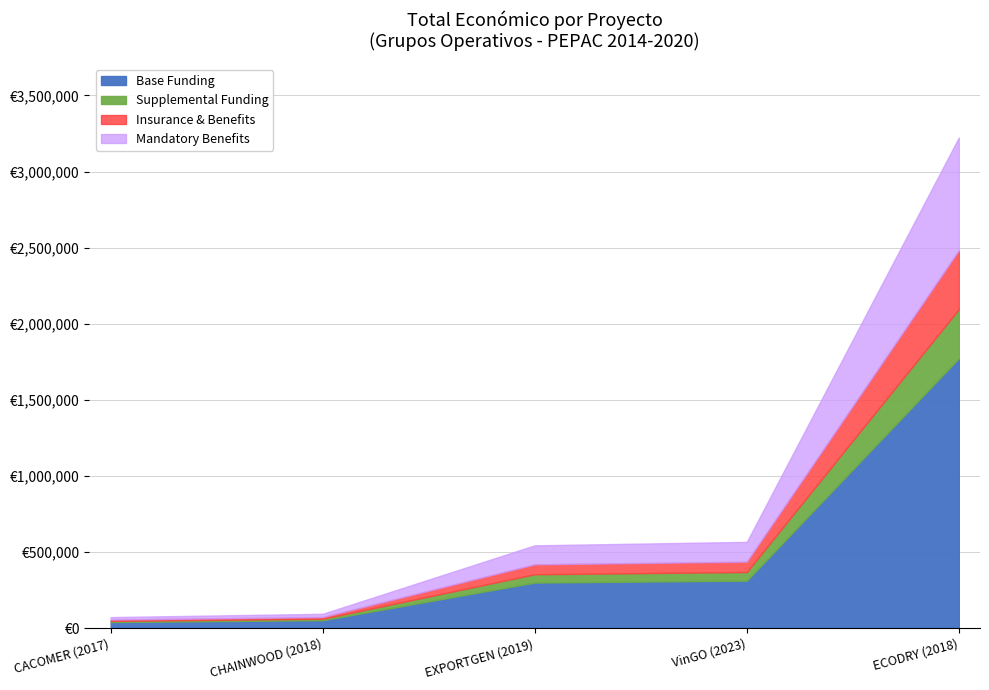

Which category has the lowest value across all series?

CACOMER (2017)